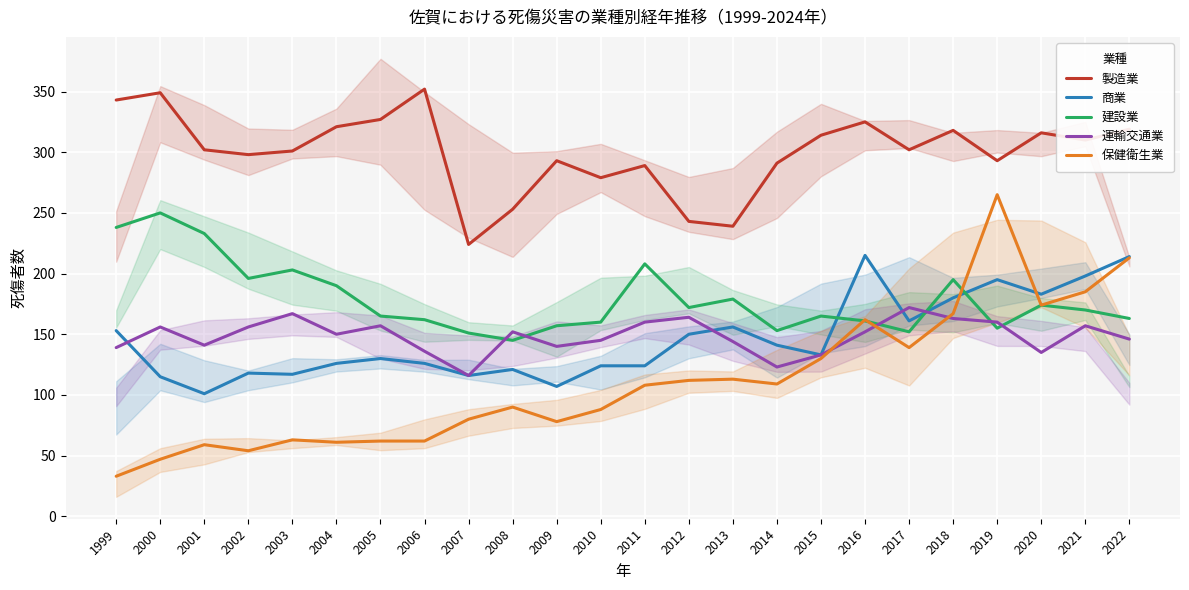

Where is 運輸交通業 nearest to the value 144?

2013